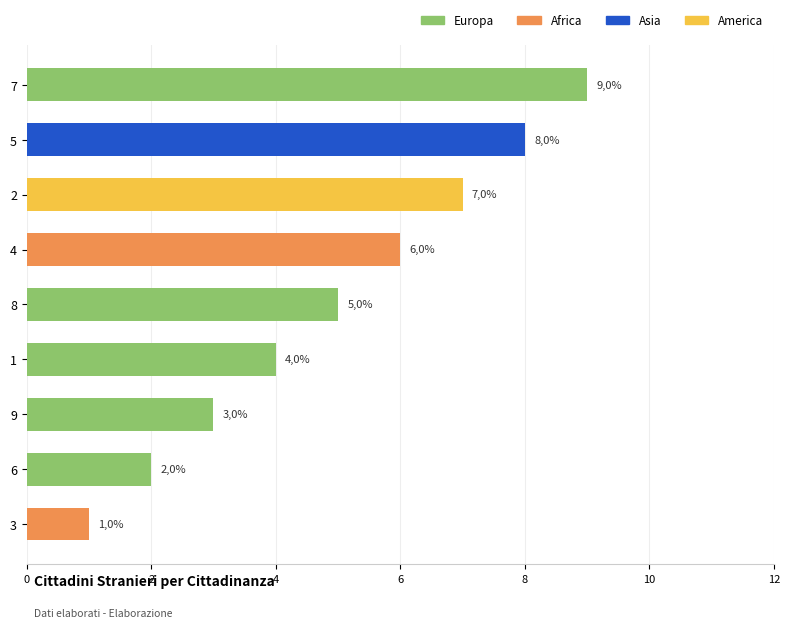

How many bars are there in total?

9